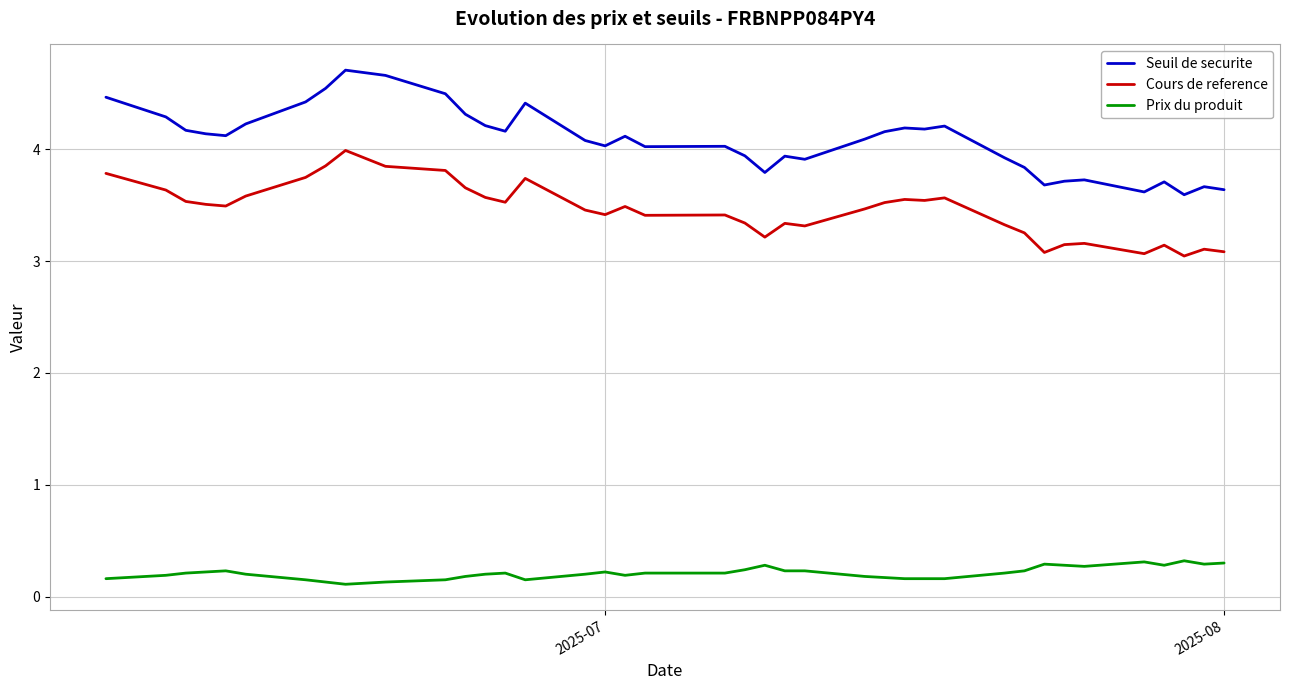

What is the lowest value of the Seuil de securite series?

3.6